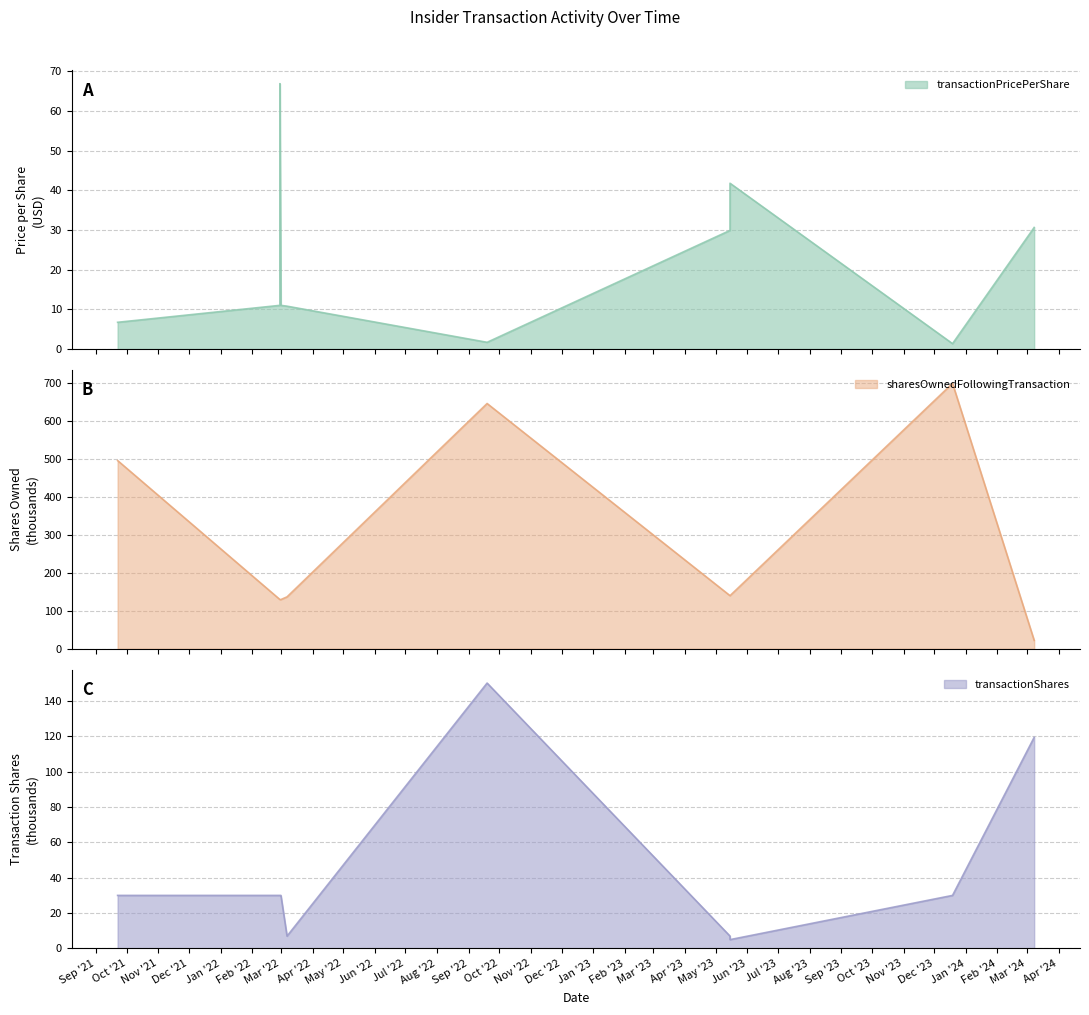

How many lines are shown in the chart?

3